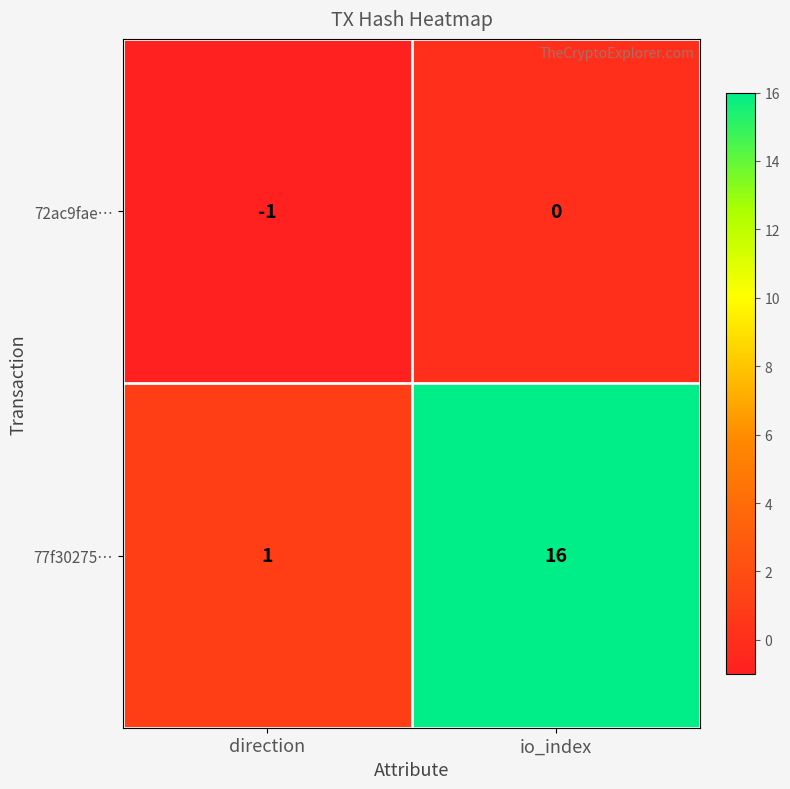

Which series has the largest total across all categories?

77f30275…